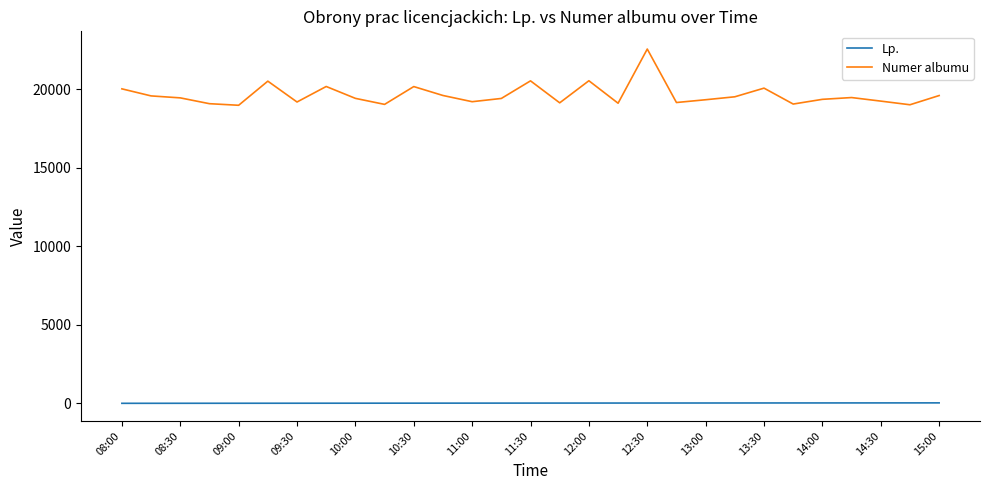

Which series has the largest total across all categories?

Numer albumu